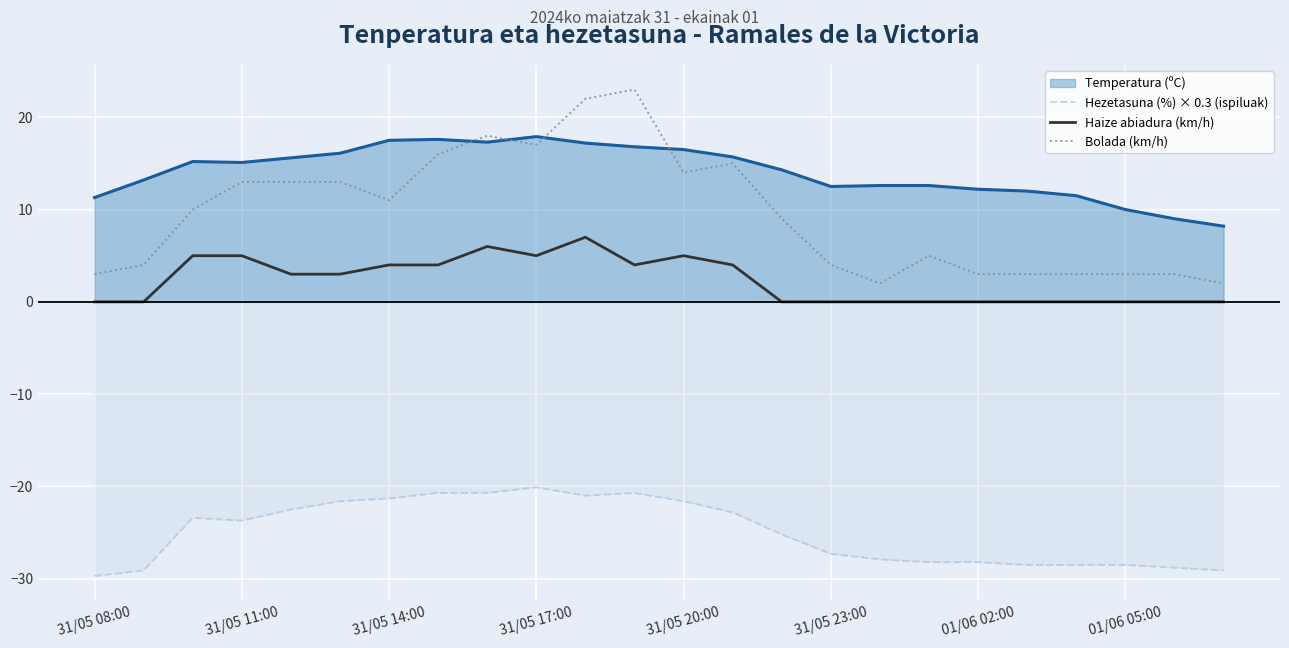

True or false: Bolada (km/h) has a value of 4.2 at 31/05 14:00.

False